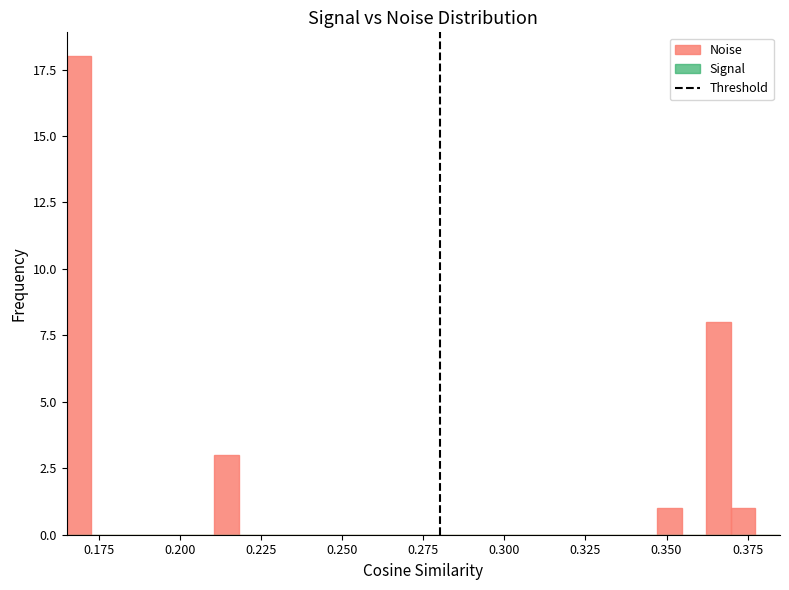

Read against the x-axis, roughly where is the centre of the tallest bar?

0.170